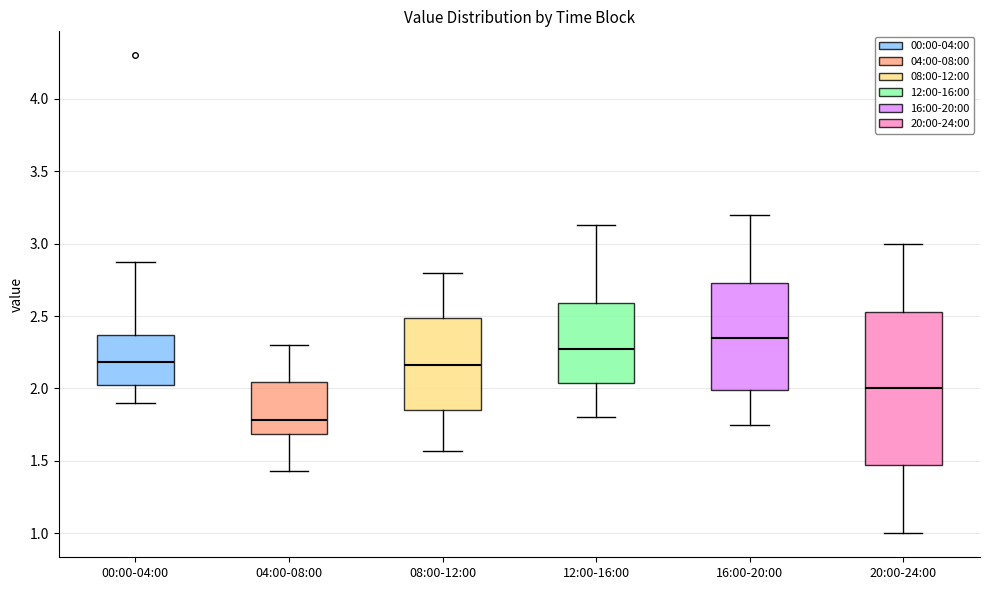

Which box's median line is the highest?

16:00-20:00